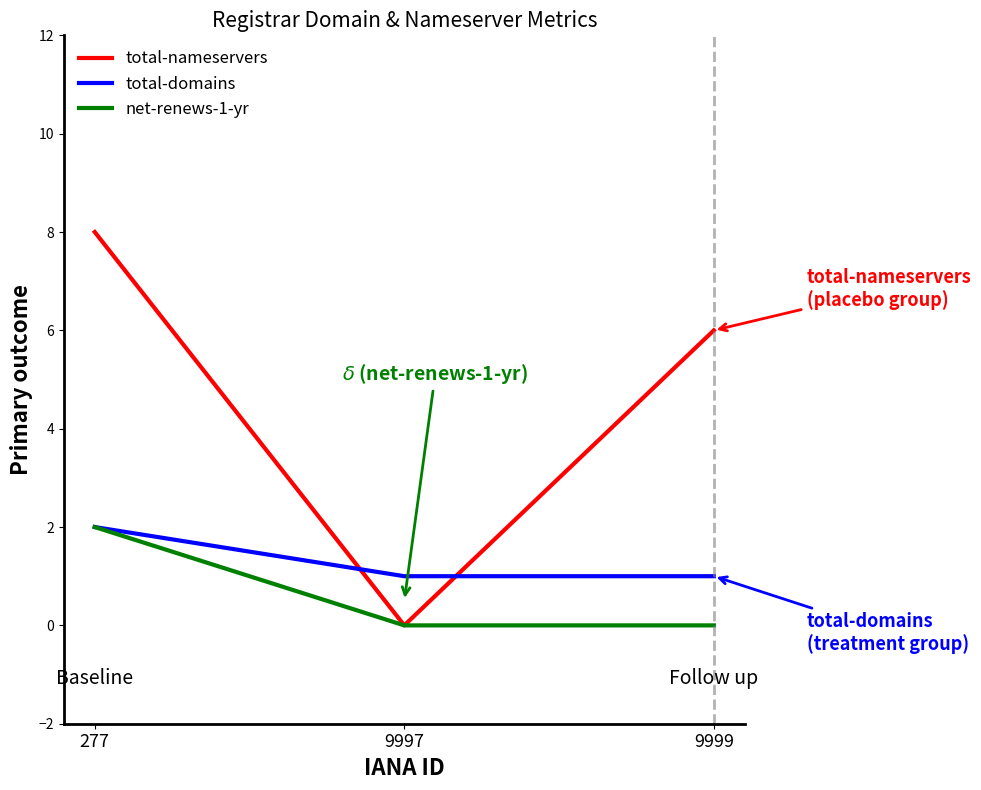

Is the value of total-nameservers at 277 greater than the value of total-domains at 277?

Yes